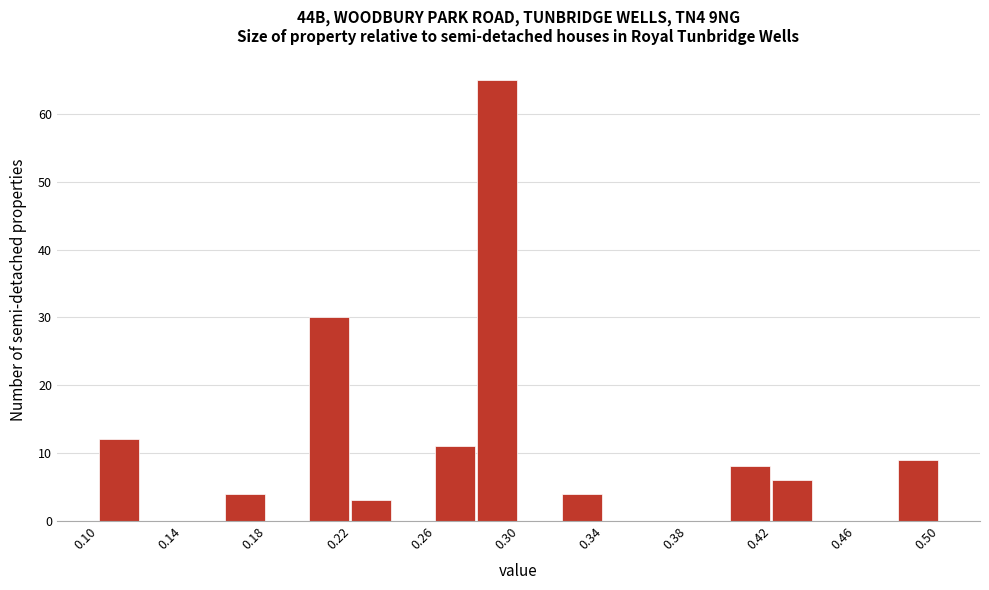

Reading left to right, list every bar in this chart as the range it spans on the x-axis followed by its height. The values are not printed on the chart, so give them approximately, as read against the axis.

0.10 to 0.12: 12
0.12 to 0.14: 0
0.14 to 0.16: 0
0.16 to 0.18: 4
0.18 to 0.20: 0
0.20 to 0.22: 30
0.22 to 0.24: 3
0.24 to 0.26: 0
0.26 to 0.28: 11
0.28 to 0.30: 65
0.30 to 0.32: 0
0.32 to 0.34: 4
0.34 to 0.36: 0
0.36 to 0.38: 0
0.38 to 0.40: 0
0.40 to 0.42: 8
0.42 to 0.44: 6
0.44 to 0.46: 0
0.46 to 0.48: 0
0.48 to 0.50: 9